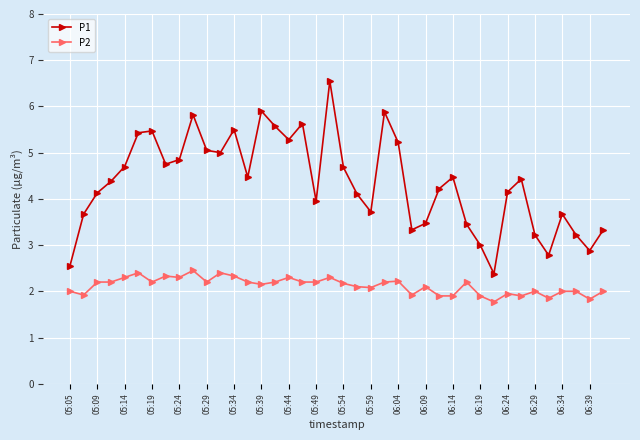

What is the highest value of the P2 series?

2.5